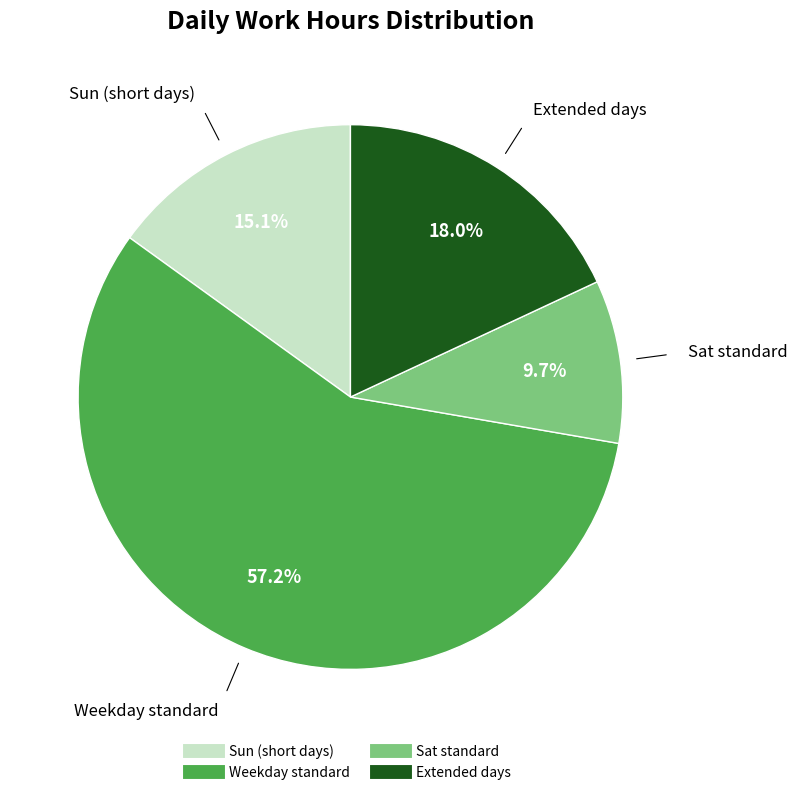

Count the number of slices in the pie.

4